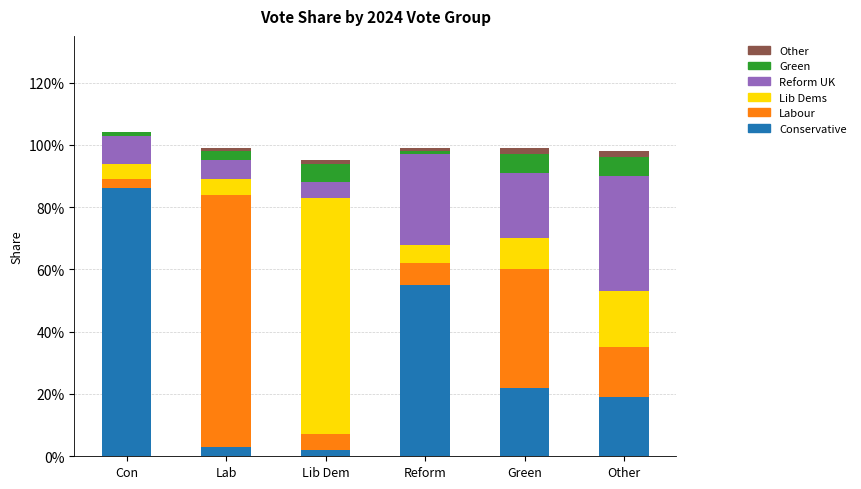

What position from the right is Other?

1